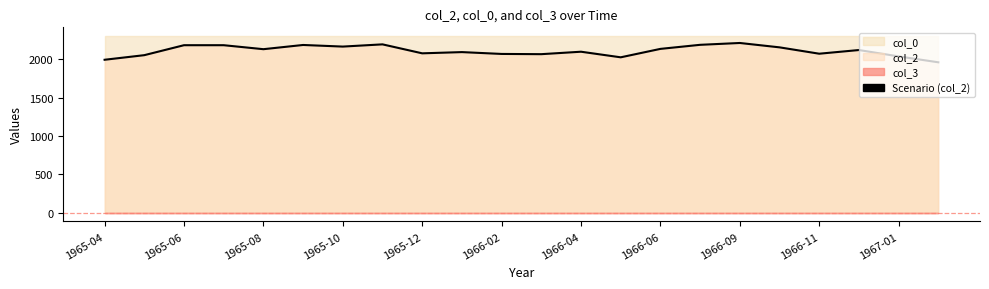

How many points are higher than both their immediate neighbors (excluding endpoints)?

6